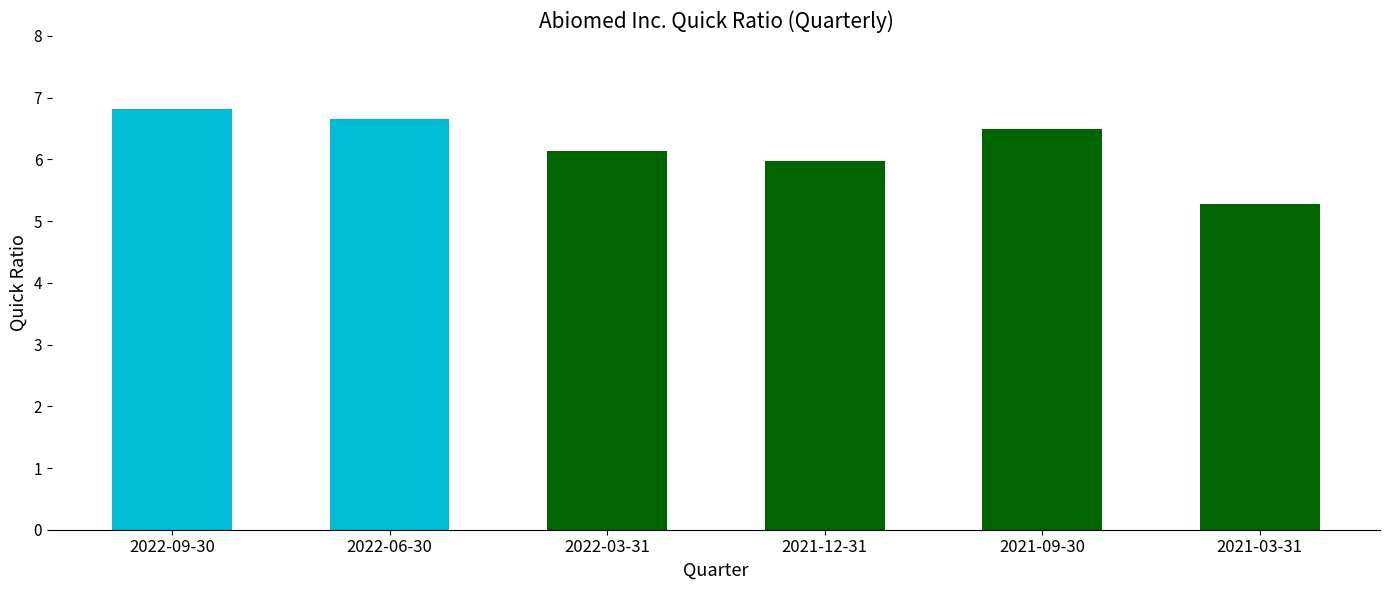

What value does the data have at 2021-03-31?

5.3